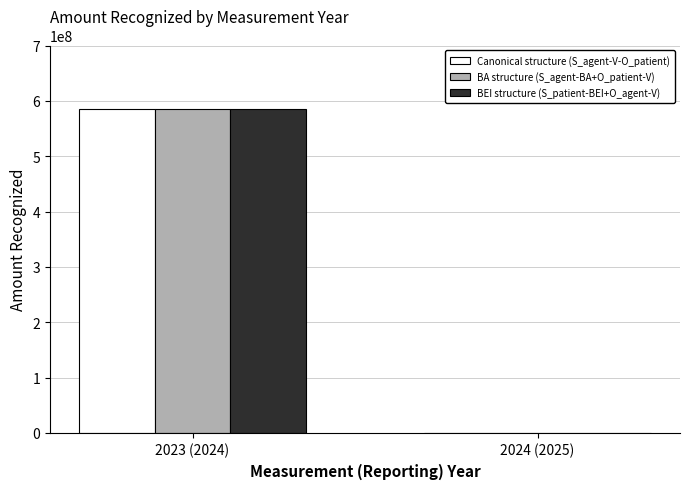

How many categories are shown in the chart?

2